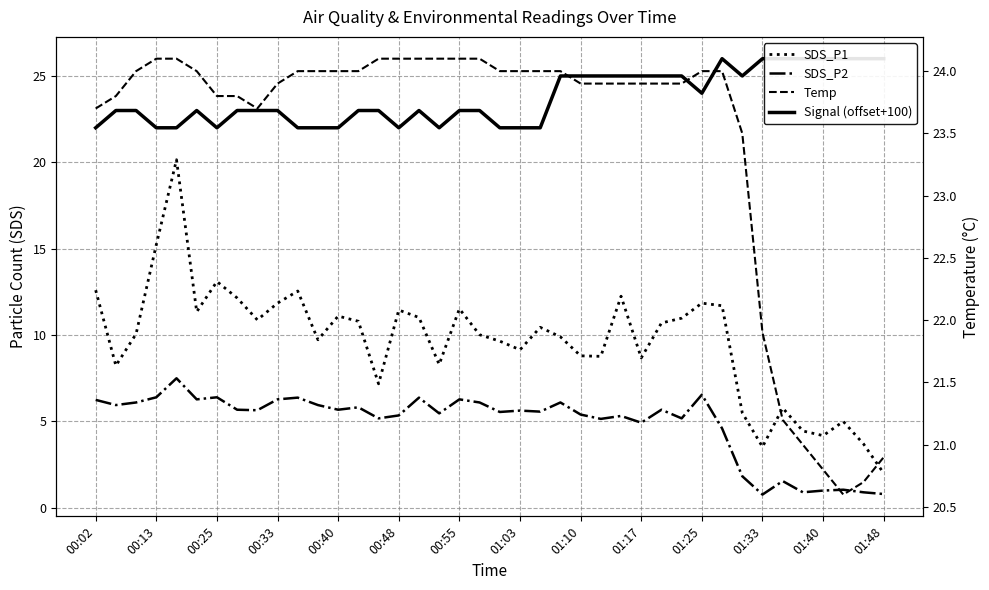

How many Signal (offset+100) values are between 22 and 25?

32